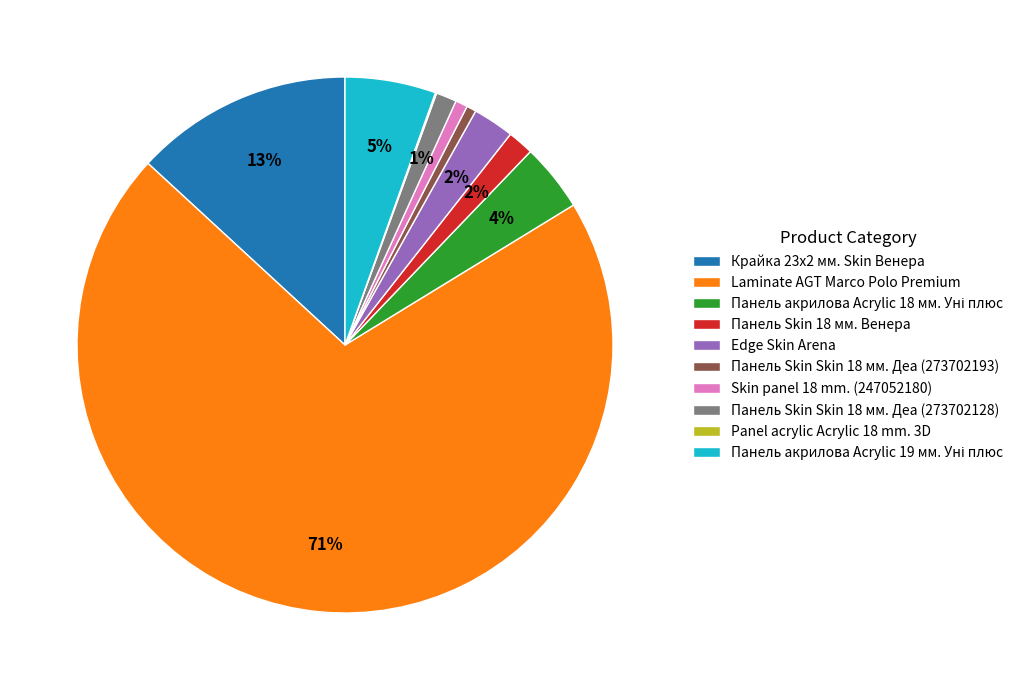

Which category has the biggest portion of the pie?

Laminate AGT Marco Polo Premium